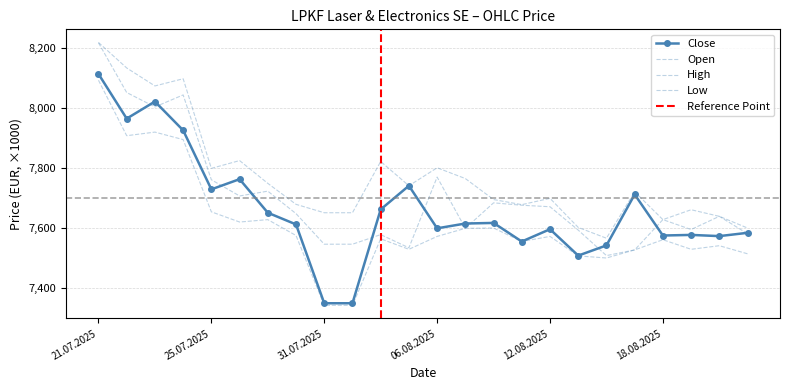

Reading left to right, transcribe all the data shown in this chart.

Open: 21.07.2025=8218	22.07.2025=8052	23.07.2025=8004	24.07.2025=8044	25.07.2025=7761	28.07.2025=7707	29.07.2025=7723	30.07.2025=7648	31.07.2025=7546	01.08.2025=7546	04.08.2025=7578	05.08.2025=7534	06.08.2025=7770	07.08.2025=7599	08.08.2025=7684	11.08.2025=7676	12.08.2025=7671	13.08.2025=7593	14.08.2025=7508	15.08.2025=7527	18.08.2025=7628	19.08.2025=7595	20.08.2025=7639	21.08.2025=7581
High: 21.07.2025=8219	22.07.2025=8134	23.07.2025=8074	24.07.2025=8098	25.07.2025=7799	28.07.2025=7825	29.07.2025=7749	30.07.2025=7679	31.07.2025=7651	01.08.2025=7651	04.08.2025=7822	05.08.2025=7741	06.08.2025=7801	07.08.2025=7765	08.08.2025=7695	11.08.2025=7678	12.08.2025=7699	13.08.2025=7602	14.08.2025=7566	15.08.2025=7721	18.08.2025=7628	19.08.2025=7661	20.08.2025=7639	21.08.2025=7600
Low: 21.07.2025=8093	22.07.2025=7908	23.07.2025=7920	24.07.2025=7895	25.07.2025=7654	28.07.2025=7620	29.07.2025=7628	30.07.2025=7575	31.07.2025=7342	01.08.2025=7342	04.08.2025=7564	05.08.2025=7529	06.08.2025=7572	07.08.2025=7599	08.08.2025=7600	11.08.2025=7555	12.08.2025=7572	13.08.2025=7507	14.08.2025=7500	15.08.2025=7527	18.08.2025=7561	19.08.2025=7529	20.08.2025=7541	21.08.2025=7514
Close: 21.07.2025=8114	22.07.2025=7965	23.07.2025=8022	24.07.2025=7926	25.07.2025=7729	28.07.2025=7763	29.07.2025=7651	30.07.2025=7612	31.07.2025=7349	01.08.2025=7349	04.08.2025=7662	05.08.2025=7741	06.08.2025=7599	07.08.2025=7615	08.08.2025=7617	11.08.2025=7555	12.08.2025=7596	13.08.2025=7508	14.08.2025=7542	15.08.2025=7712	18.08.2025=7575	19.08.2025=7577	20.08.2025=7573	21.08.2025=7584